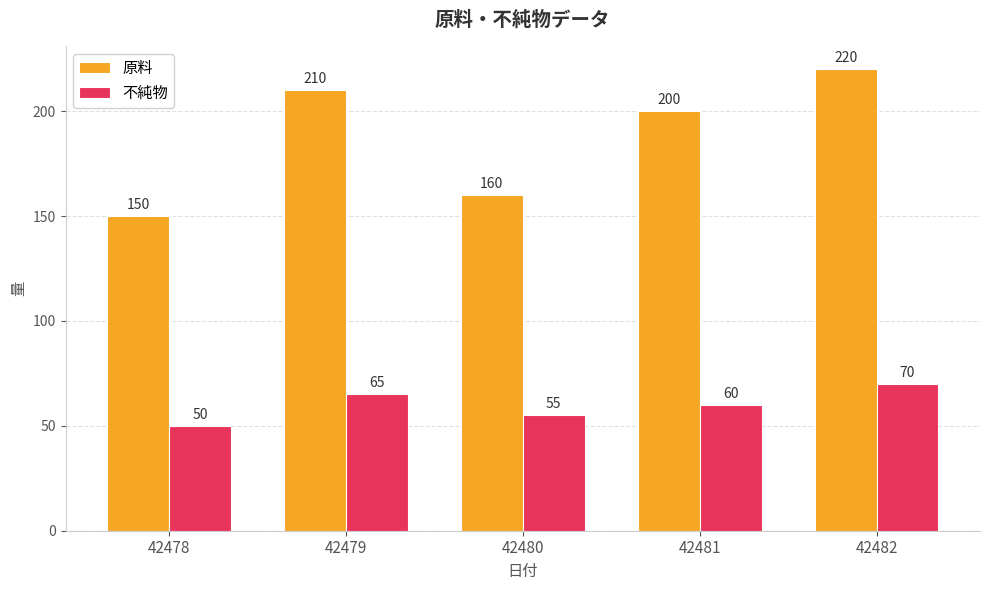

What is the value of the 不純物 bar at the 5th from the left?

70